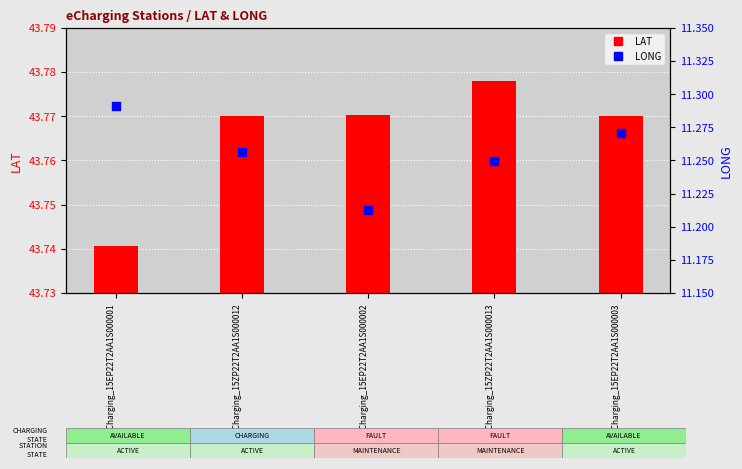

Which series has the largest total across all categories?

LAT